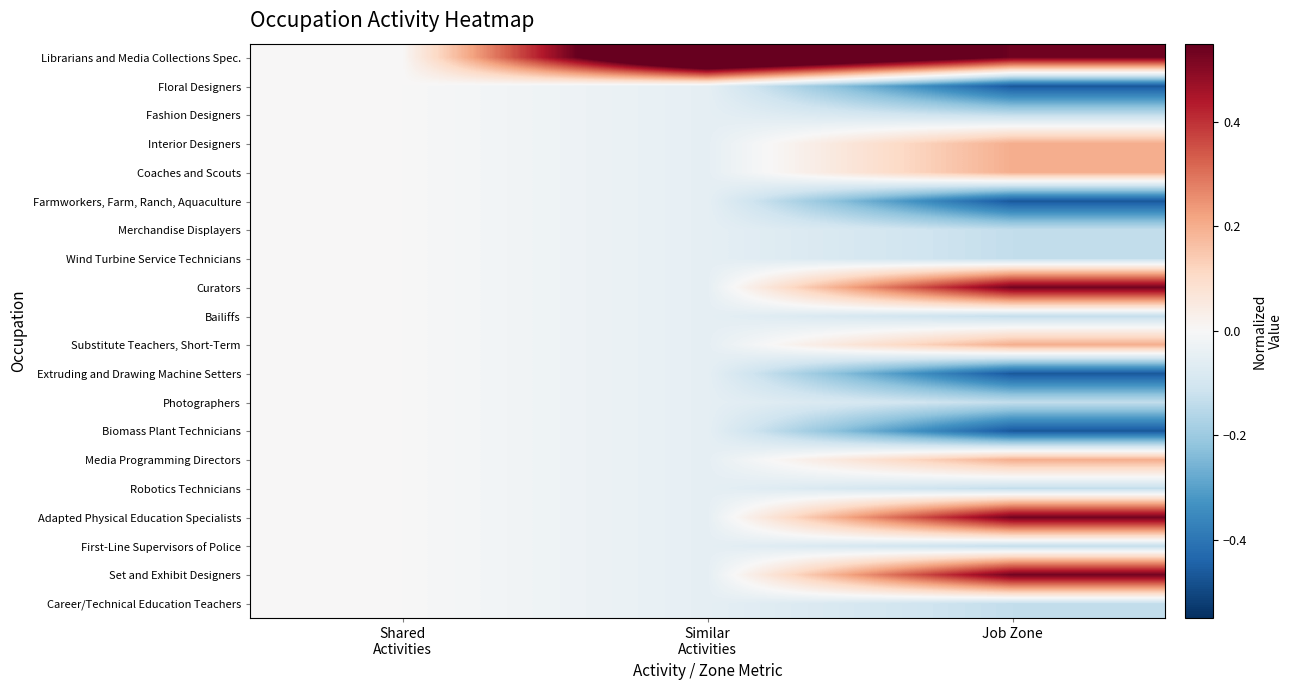

At how many categories does at least one series exceed 0?

2